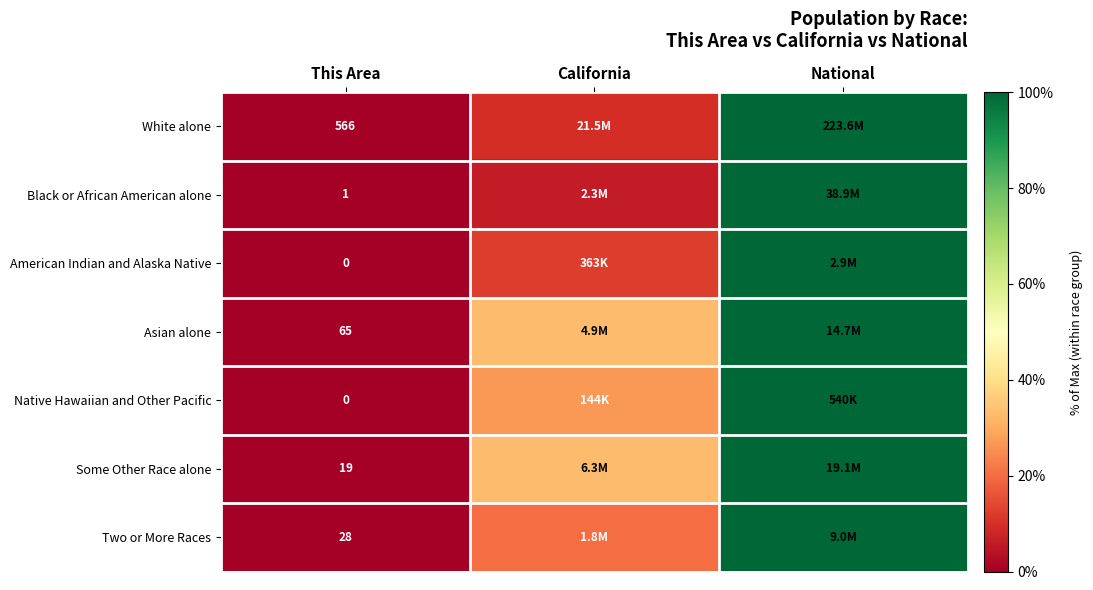

Which label corresponds to the smallest value in the chart?

This Area